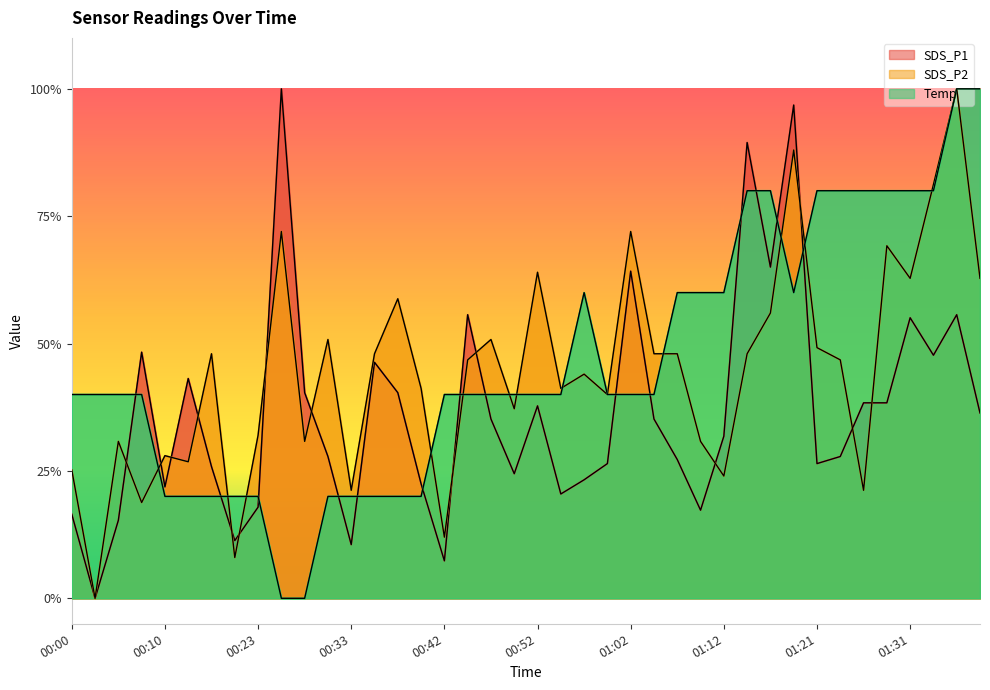

Rank the series by their maximum value, from lowest to highest.

Temp, SDS_P2, SDS_P1